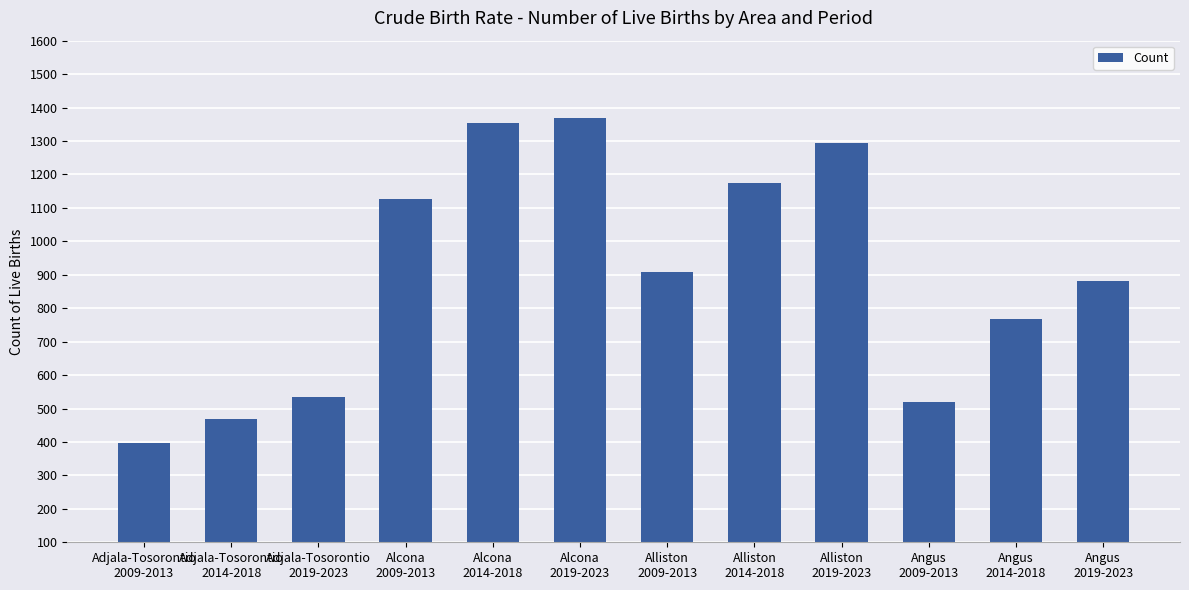

What is the change in value from Alcona
2009-2013 to Angus
2019-2023?

-247